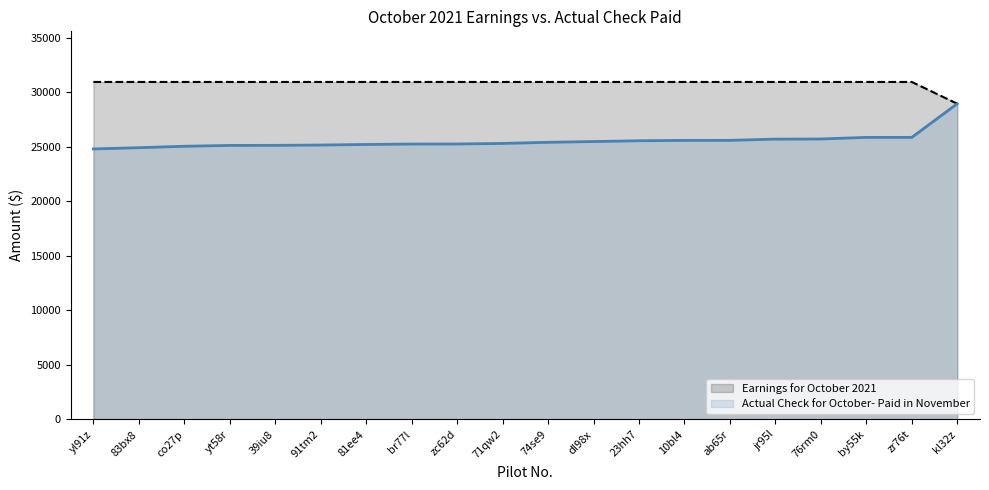

What is the value of the Actual Check for October- Paid in November point at the 2nd from the left?

24926.7